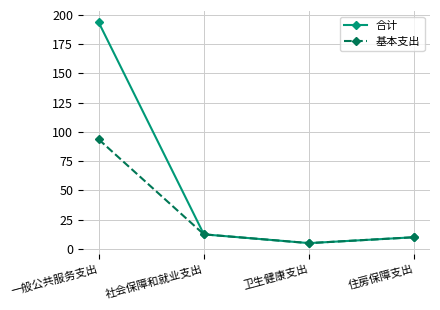

What position from the left is 住房保障支出?

4